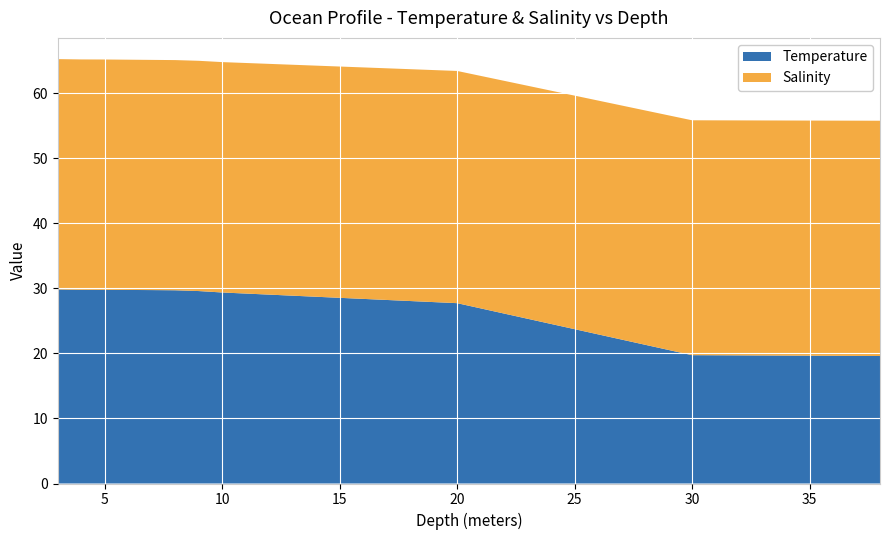

Reading right to left, extract all data points from this chart.

Temperature: 38.0=19.6	30.0=19.7	20.0=27.7	10.0=29.4	9.0=29.6	8.0=29.7	7.0=29.7	6.0=29.7	5.0=29.8	4.0=29.8	3.0=29.8
Salinity: 38.0=36.1	30.0=36.1	20.0=35.7	10.0=35.4	9.0=35.4	8.0=35.4	7.0=35.4	6.0=35.4	5.0=35.4	4.0=35.4	3.0=35.4